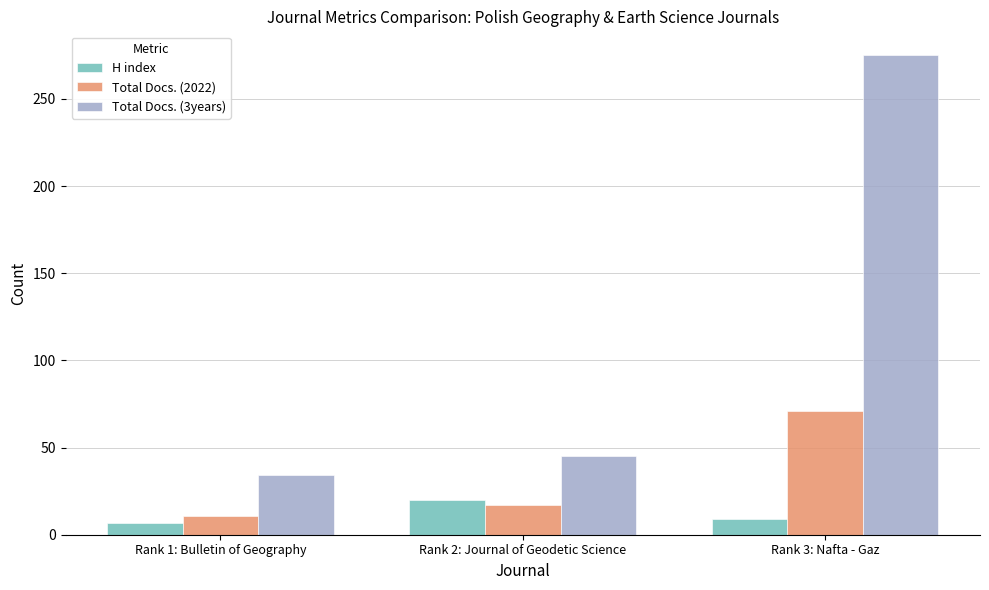

How many values in the Total Docs. (2022) series are below 17?

1